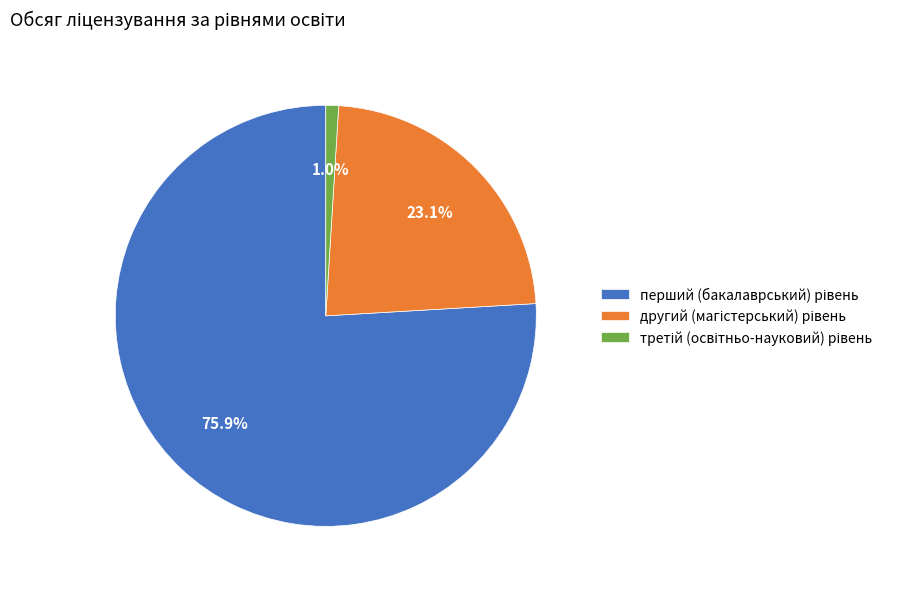

Is there any slice that represents more than half of the pie?

Yes